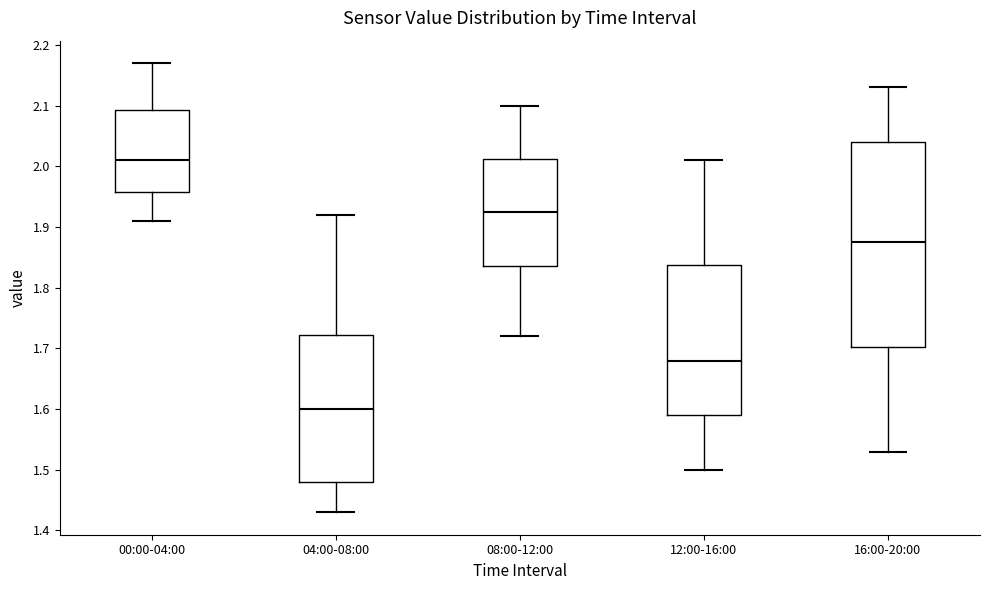

Reading left to right, read every box against the y-axis: the position of its median line, the range the box covers, and the ends of its whiskers. The values are not printed on the chart, so give them approximately, as read against the axis.

00:00-04:00: median 2.01, box 1.96 to 2.09, whiskers 1.91 to 2.17
04:00-08:00: median 1.60, box 1.48 to 1.72, whiskers 1.43 to 1.92
08:00-12:00: median 1.93, box 1.84 to 2.01, whiskers 1.72 to 2.10
12:00-16:00: median 1.68, box 1.59 to 1.84, whiskers 1.50 to 2.01
16:00-20:00: median 1.88, box 1.70 to 2.04, whiskers 1.53 to 2.13